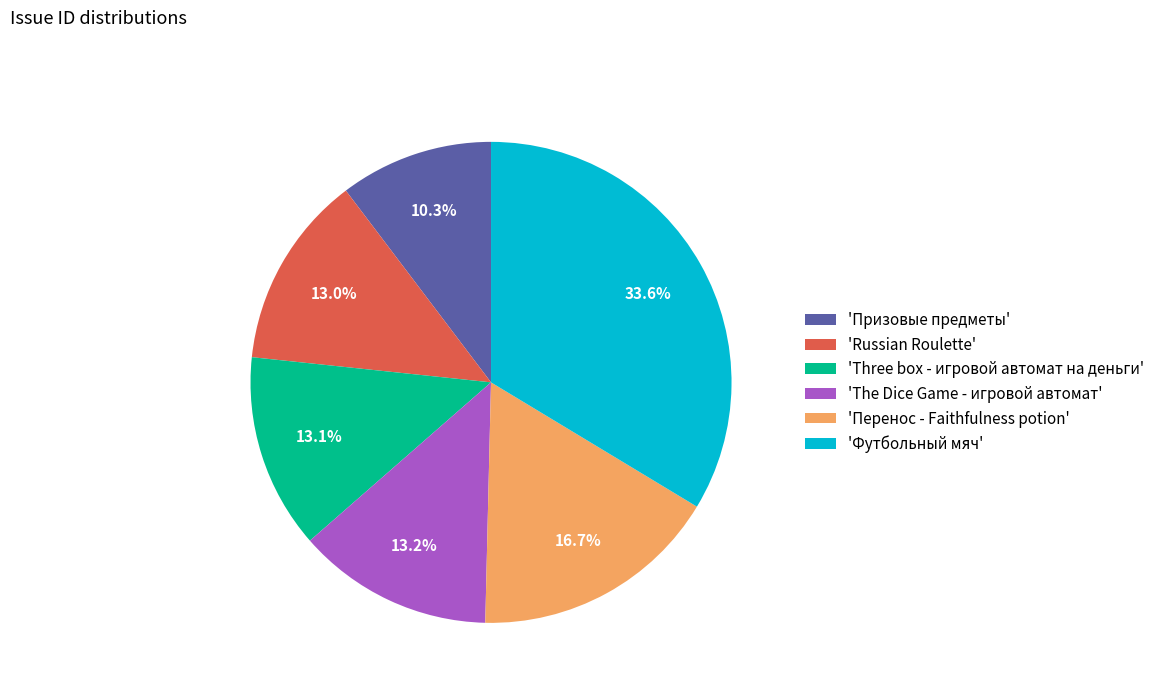

Which has a higher value, 'Перенос - Faithfulness potion' or 'Призовые предметы'?

'Перенос - Faithfulness potion'